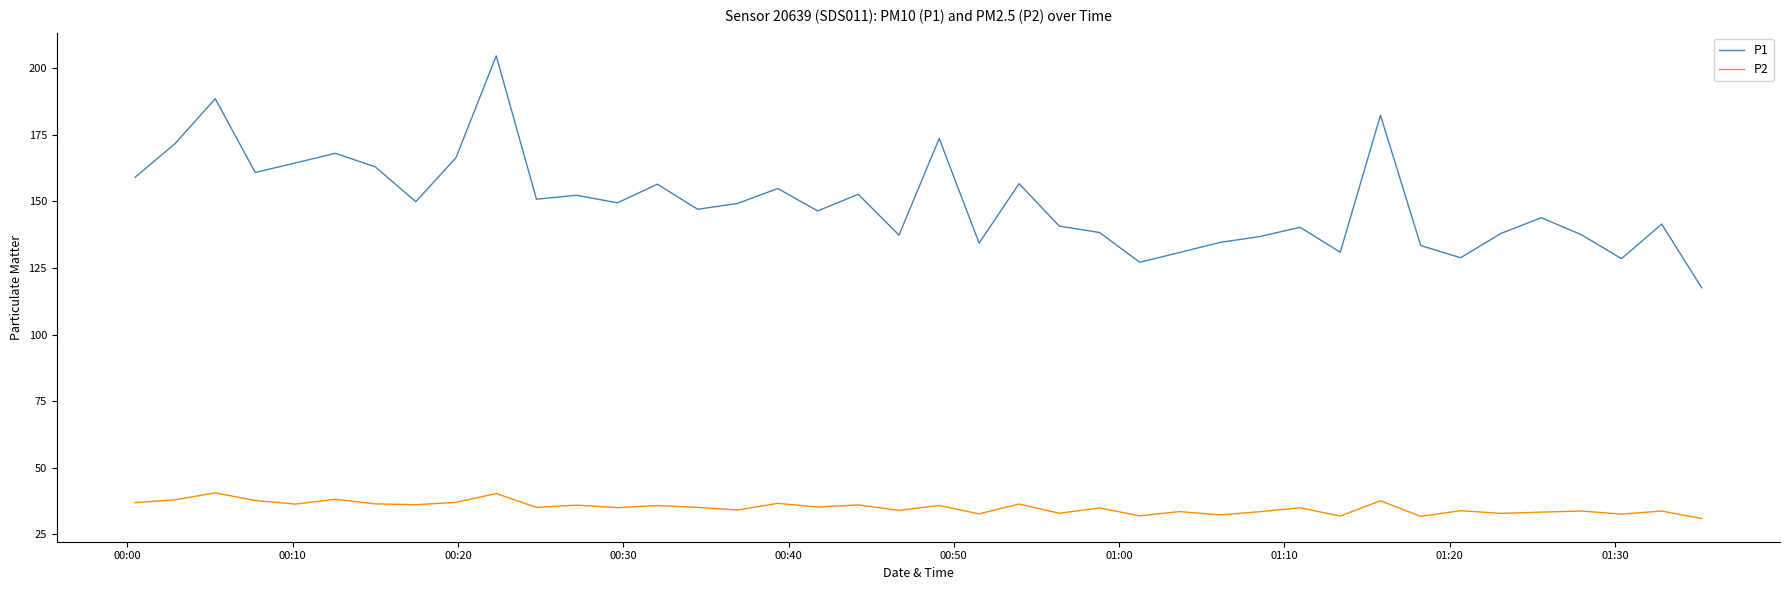

True or false: P1 and P2 cross at least once.

False